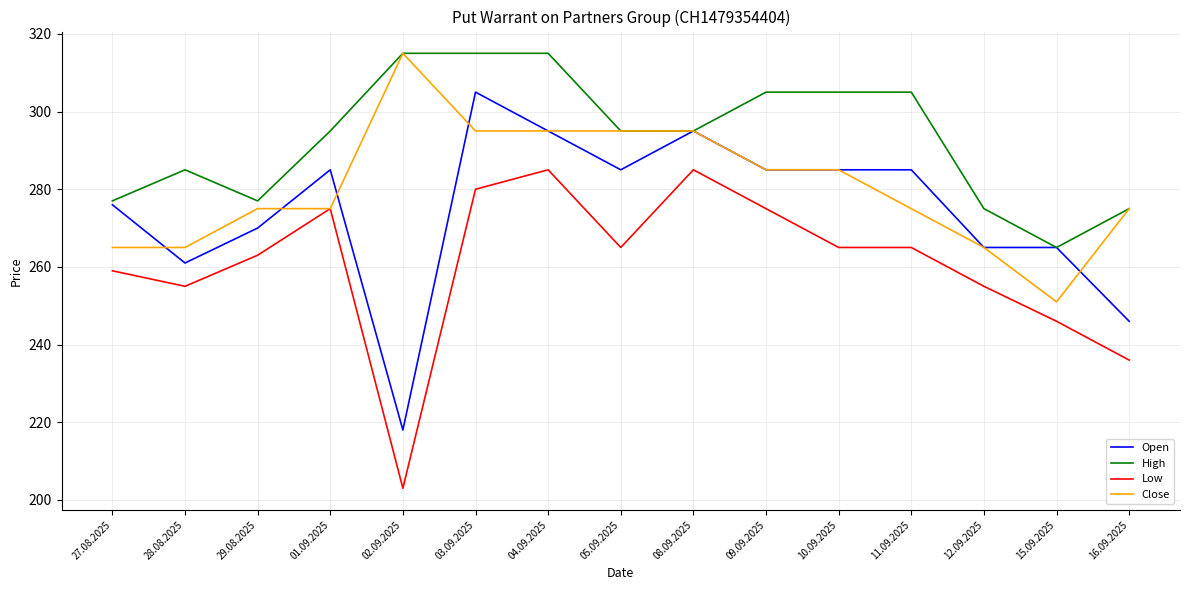

What is the minimum value shown in the chart?

203